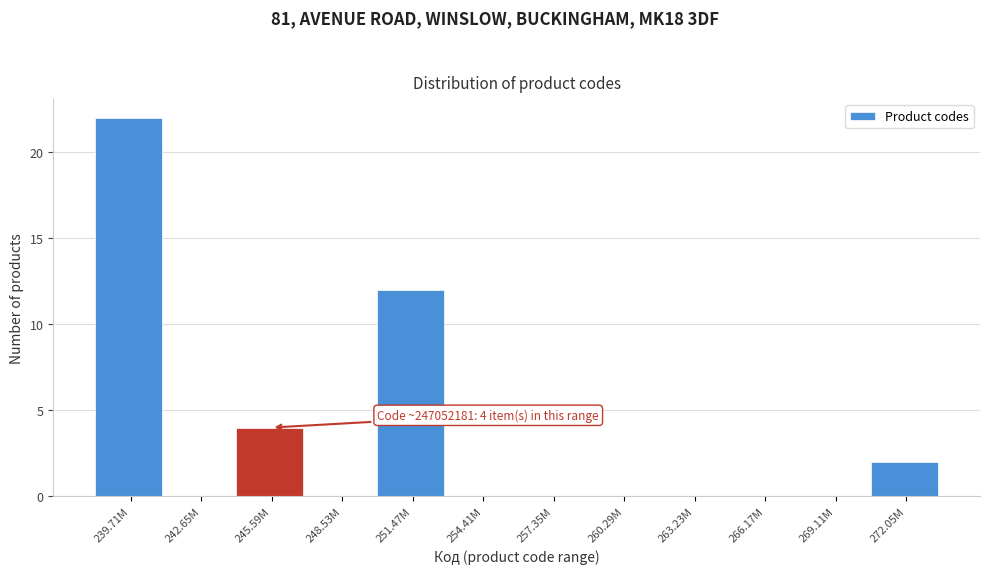

Reading left to right, extract all data points from this chart.

239.71M=22	242.65M=0	245.59M=4	248.53M=0	251.47M=12	254.41M=0	257.35M=0	260.29M=0	263.23M=0	266.17M=0	269.11M=0	272.05M=2